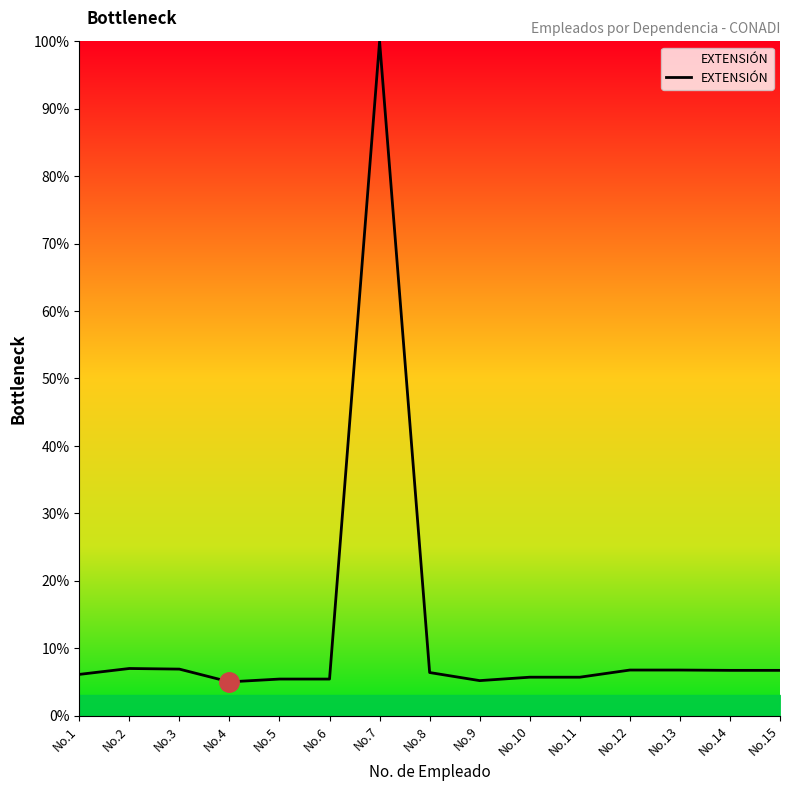

What is the change in value from No.1 to No.15?

+0.6